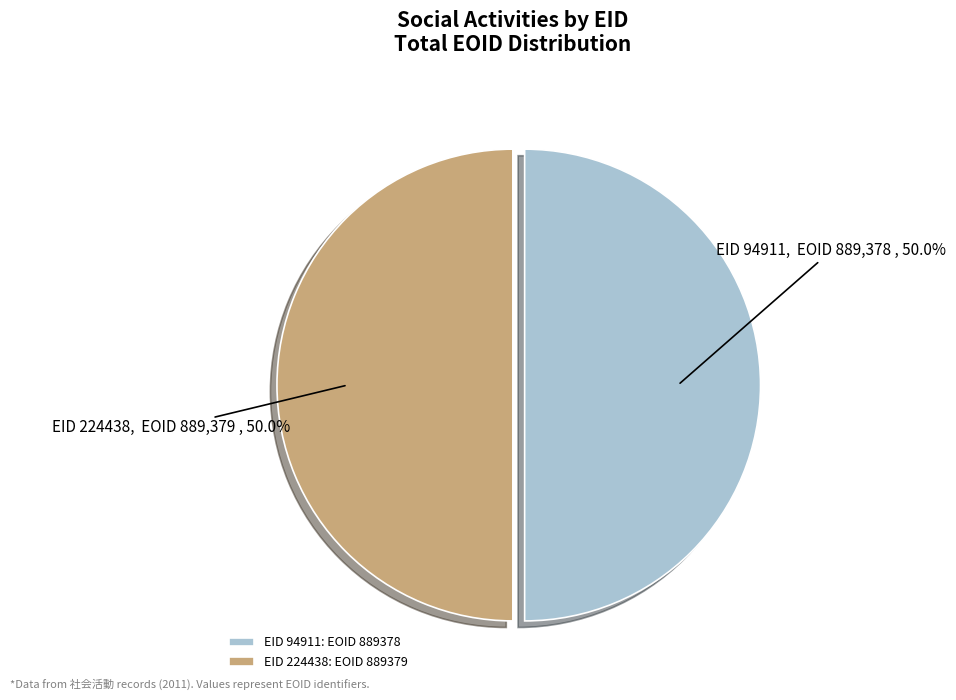

What is the ratio of the value at EID 224438: EOID 889379 to the value at EID 94911: EOID 889378?

1.0